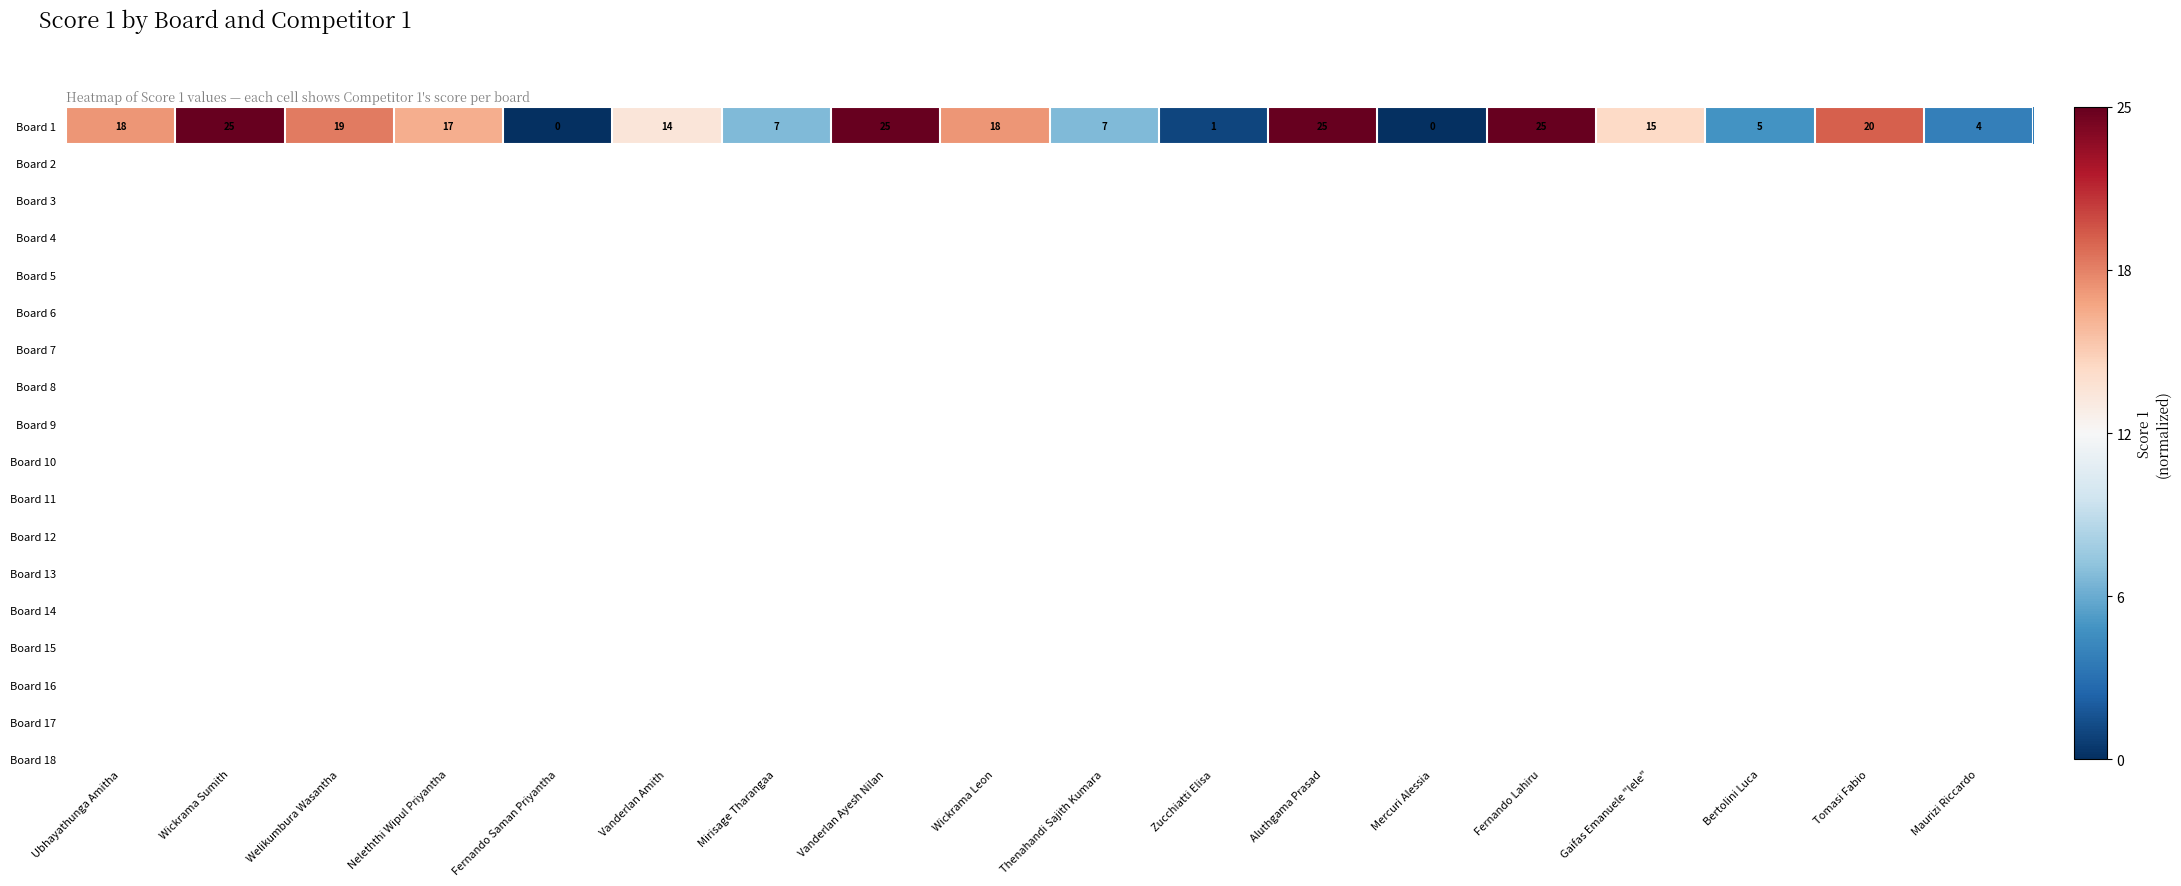

What is the change in value from Neleththi Wipul Priyantha to Bertolini Luca?

-1.0